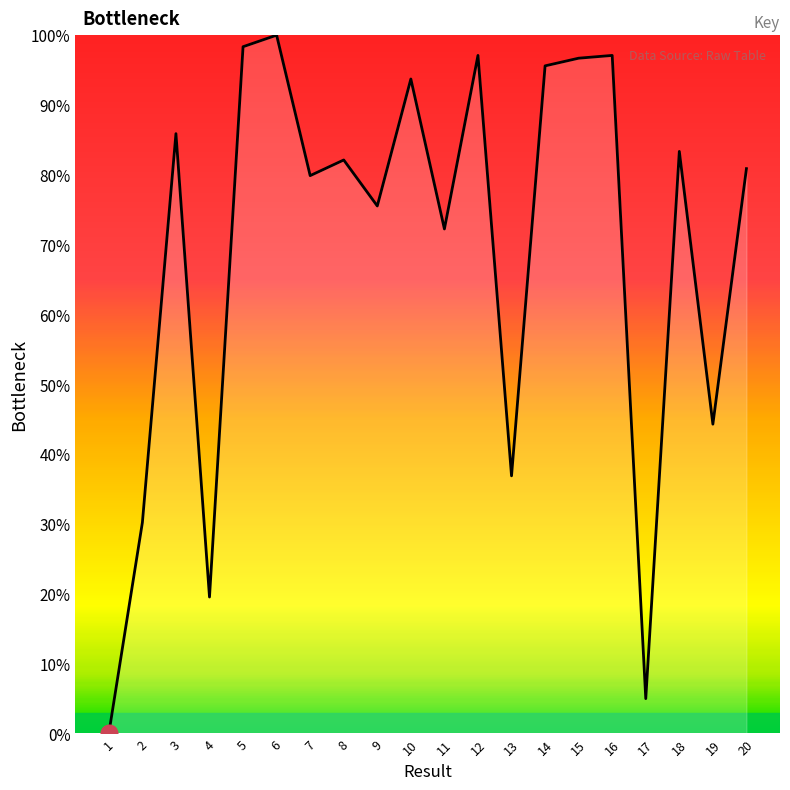

What is the difference between the maximum and minimum values?

100.0